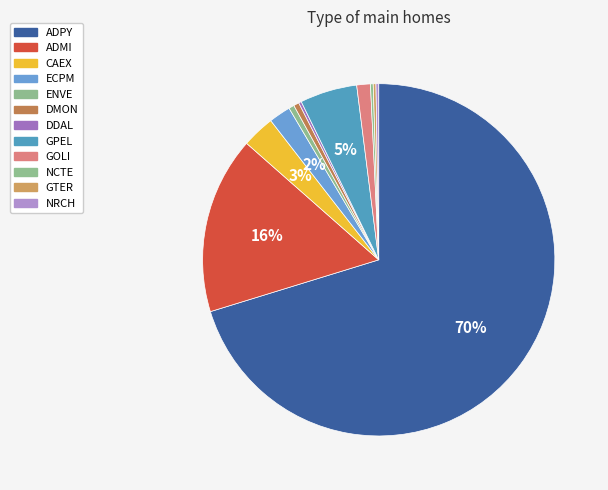

Do ADMI and DMON together represent more than half of the pie?

No